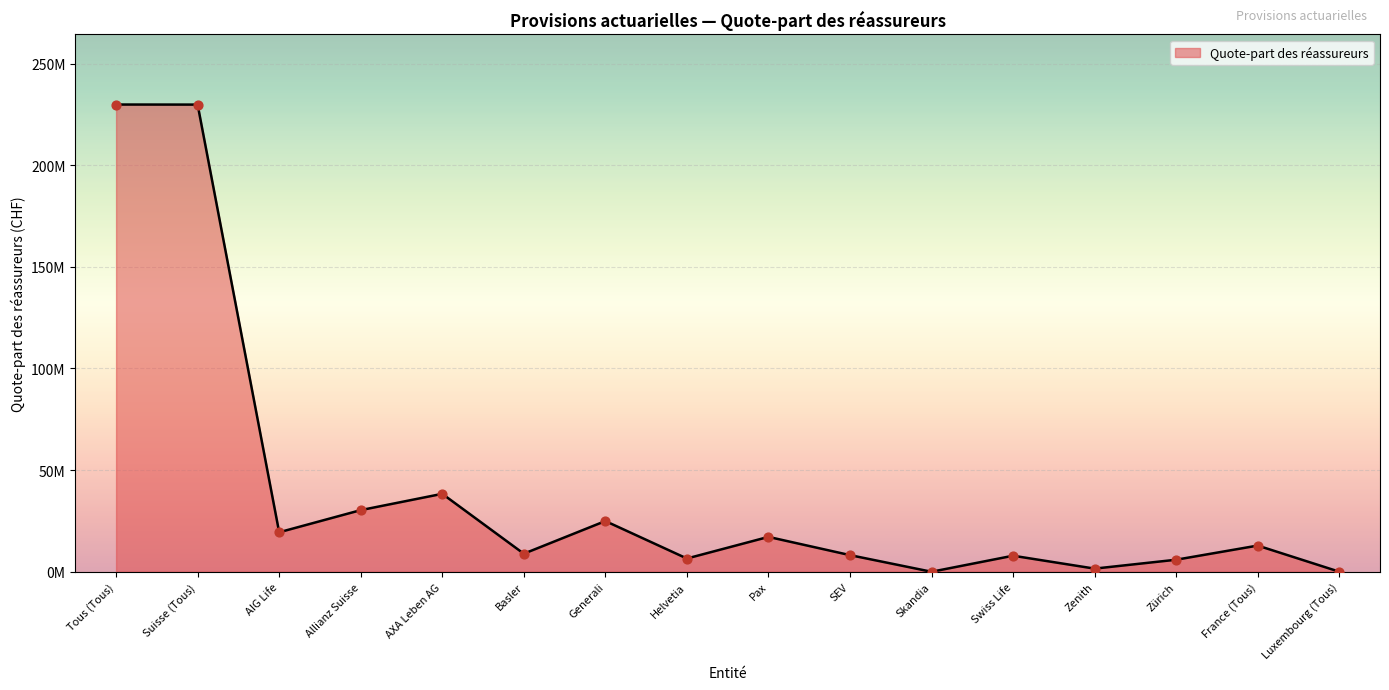

Is this an area chart (filled region under the line)?

Yes